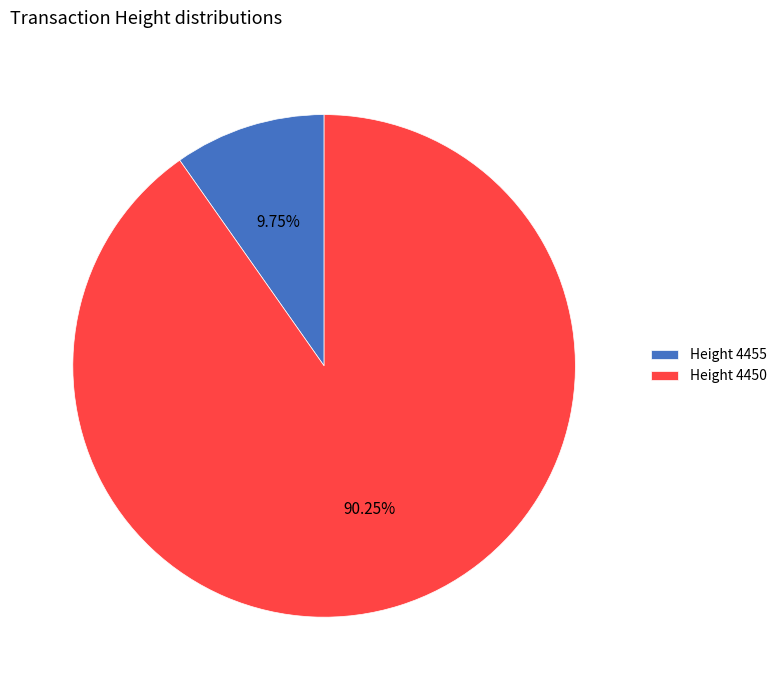

Combined, do Height 4455 and Height 4450 account for over 50%?

Yes